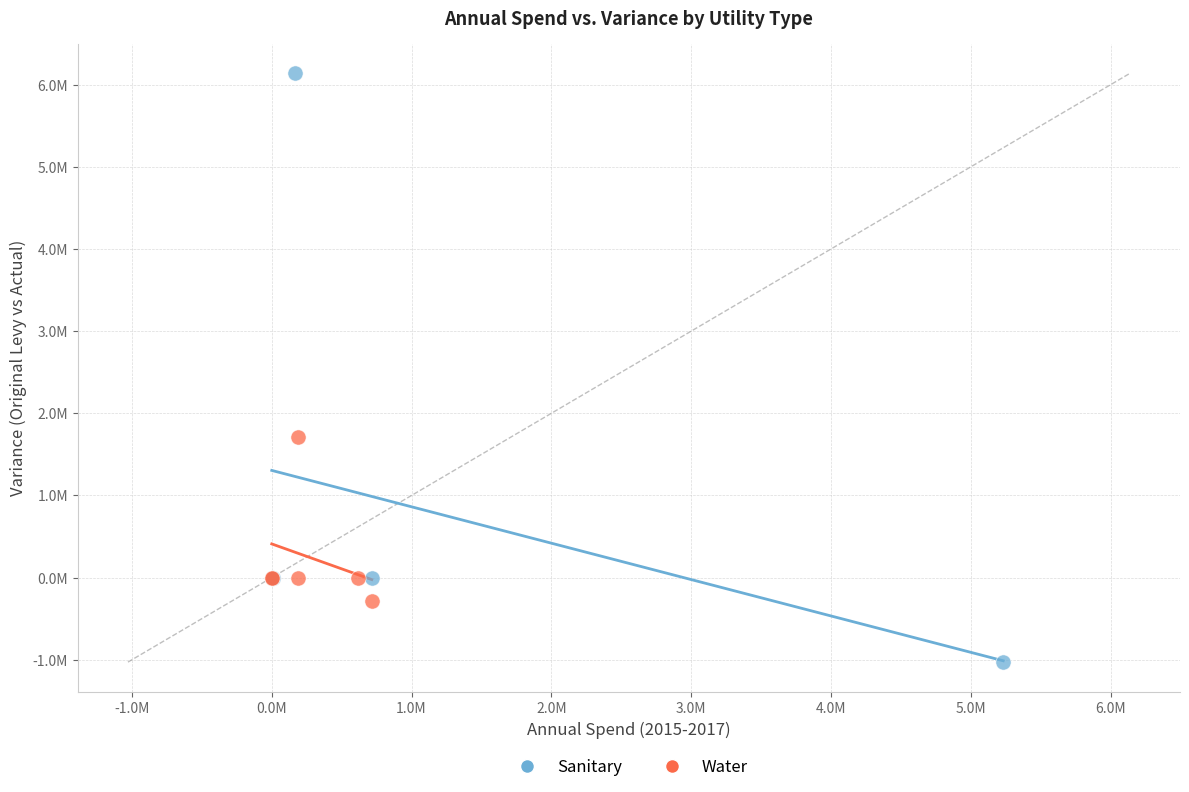

Which series has the largest Y range (max minus min)?

Sanitary